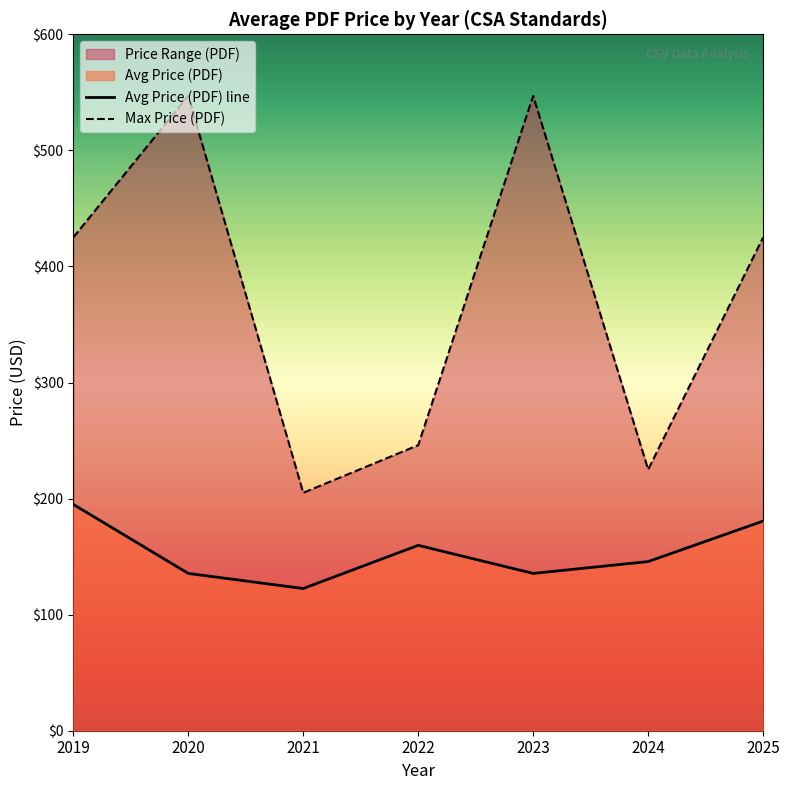

What is the average value?

165